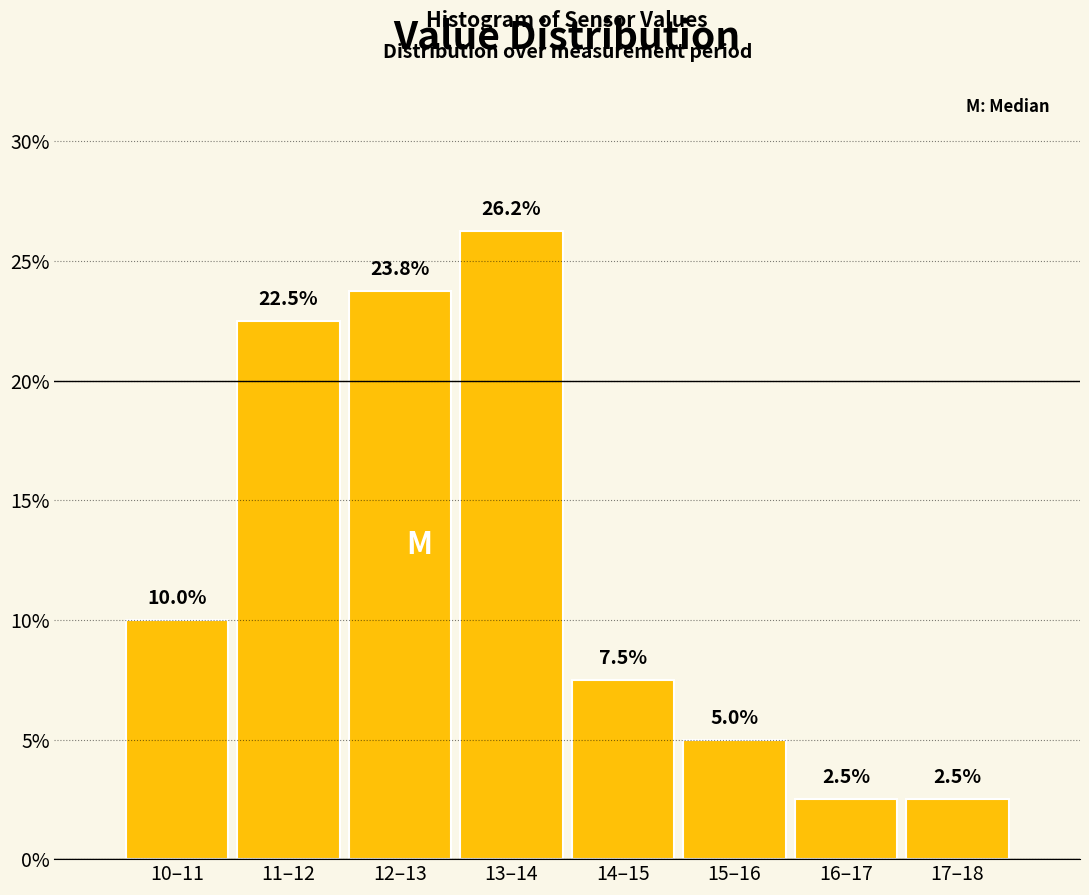

What is the smallest value displayed?

2.5